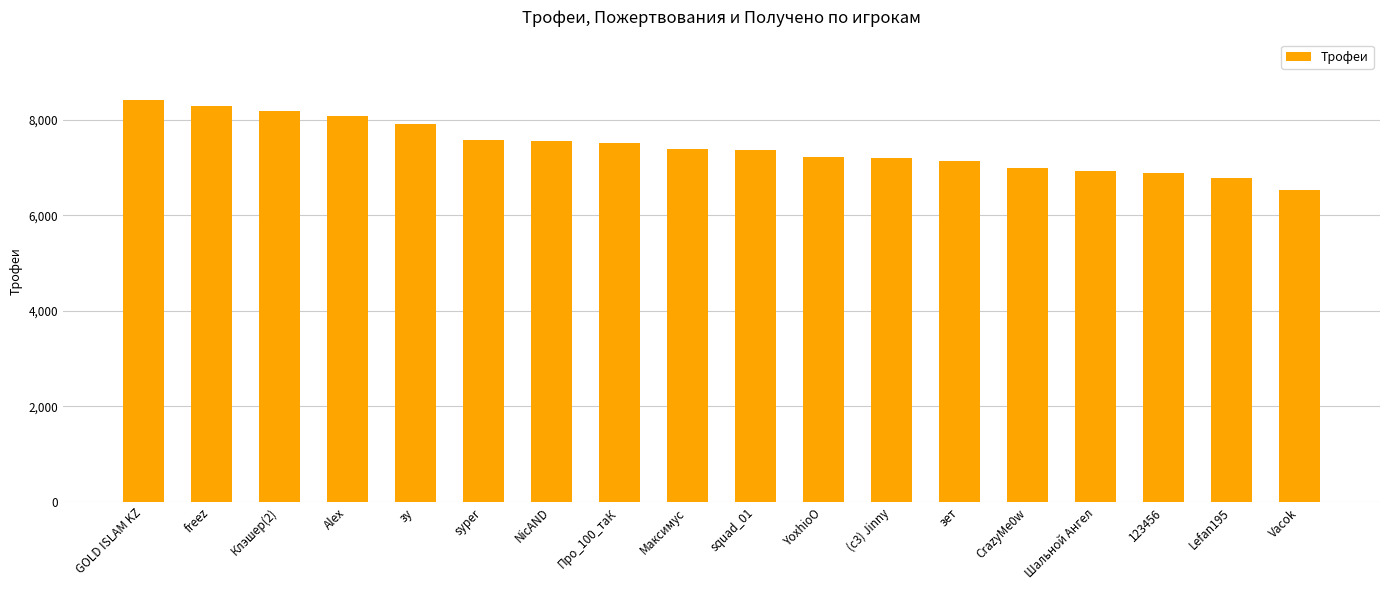

How many bars are there in total?

18